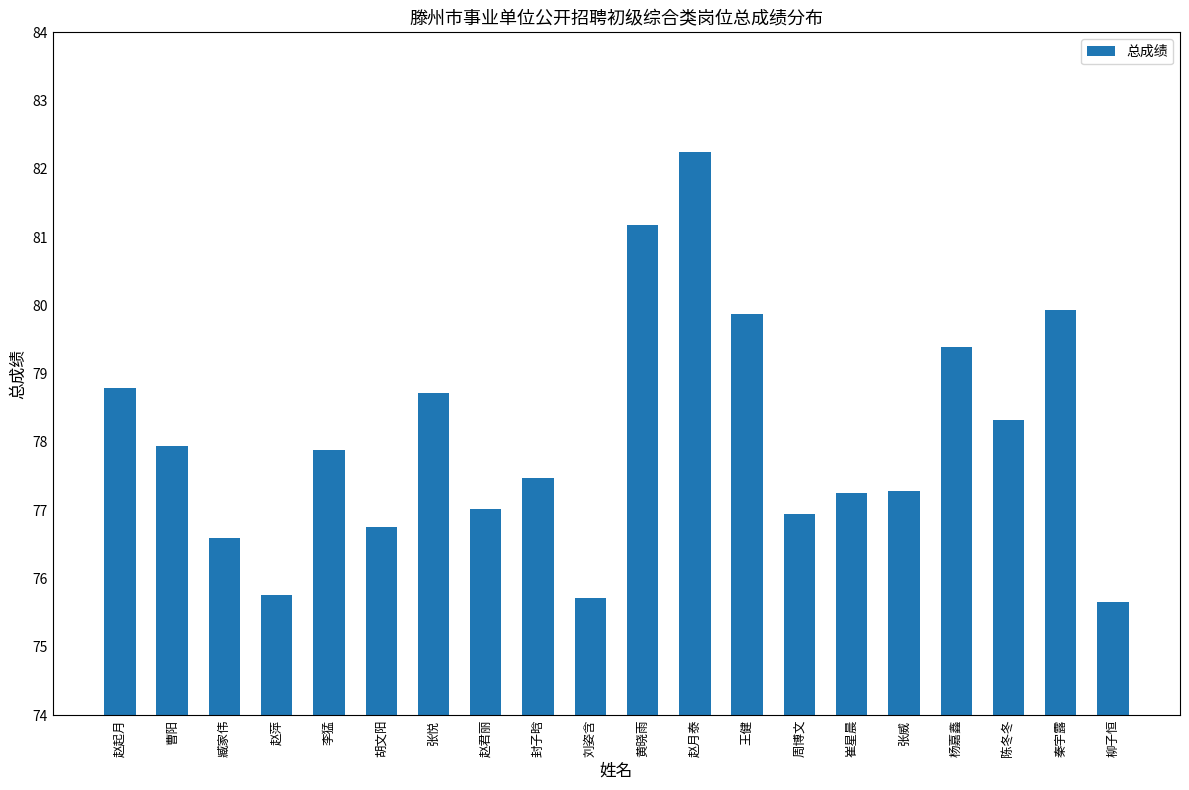

What is the value of the 8th bar from the left?

77.0